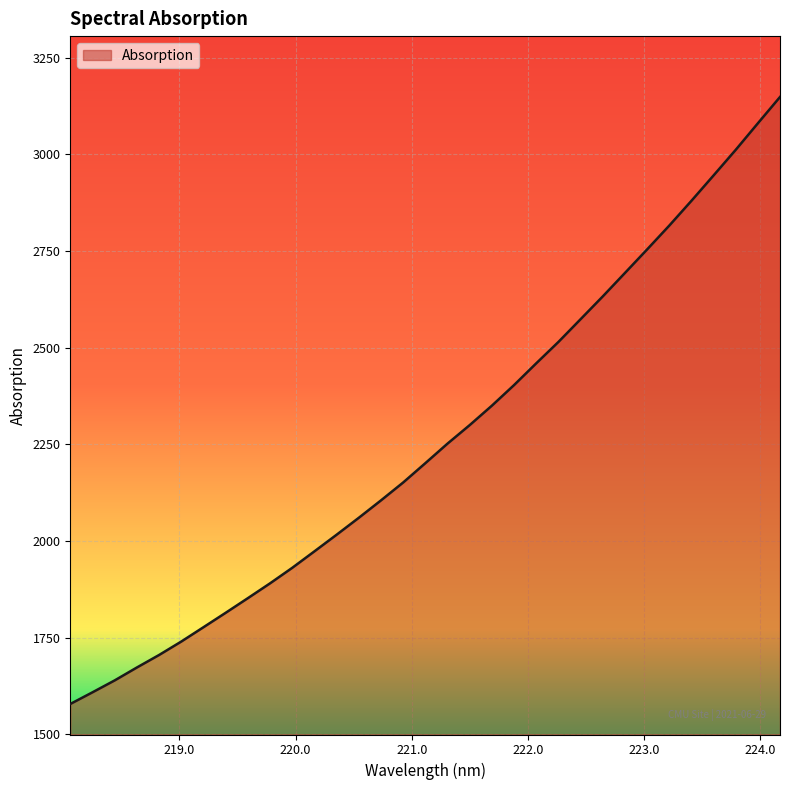

Reading left to right, extract all data points from this chart.

1578.5	1608.7	1639.5	1672.9	1705.3	1740.0	1777.1	1814.4	1852.3	1890.6	1930.8	1973.4	2016.4	2060.2	2105.2	2151.5	2201.5	2252.1	2300.0	2350.2	2403.5	2459.7	2515.0	2573.8	2632.7	2693.3	2754.2	2815.8	2879.9	2945.6	3011.8	3080.5	3148.6